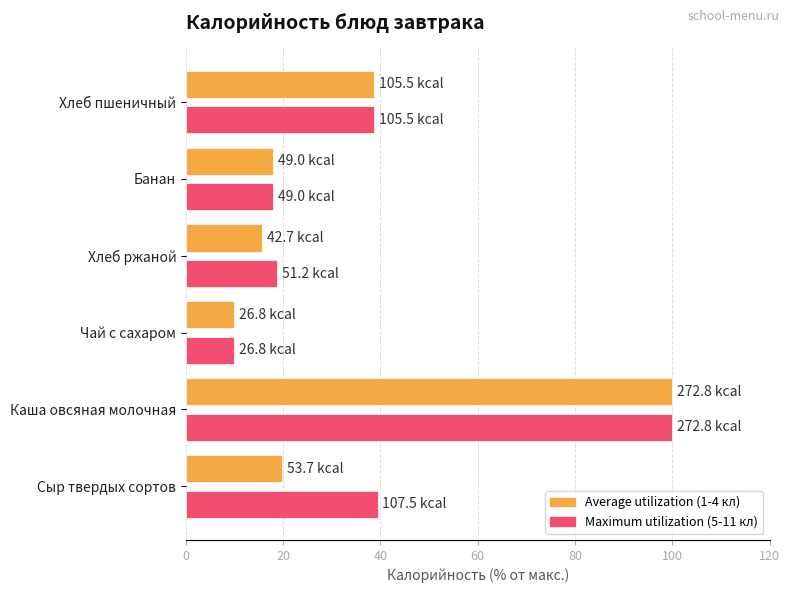

What is the spread (max minus min) of values at Хлеб ржаной?

3.1